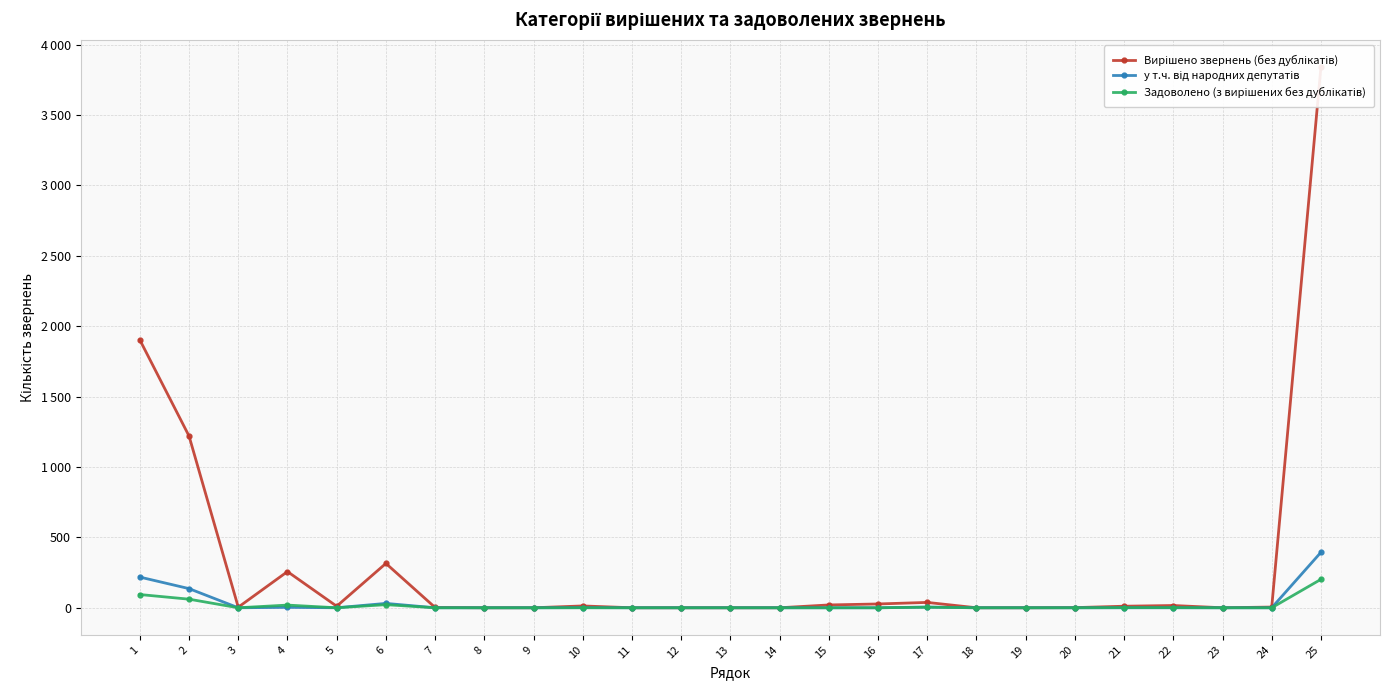

What is the sum of all у т.ч. від народних депутатів values?

788